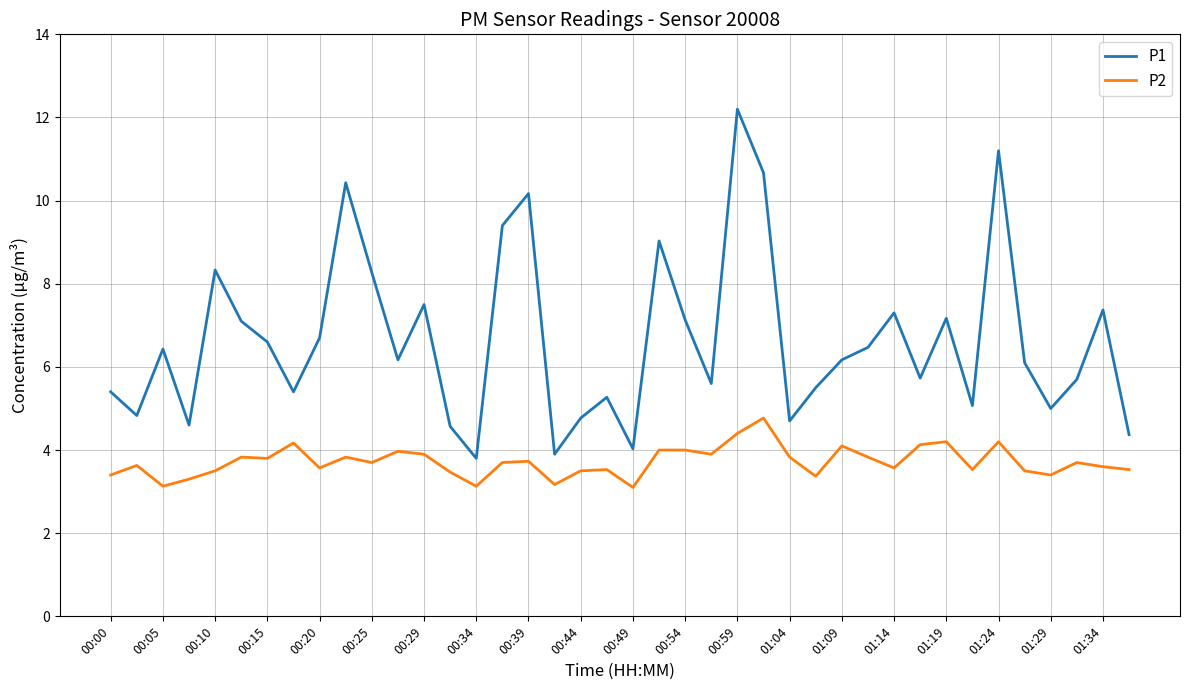

Which series has the widest spread of values?

P1